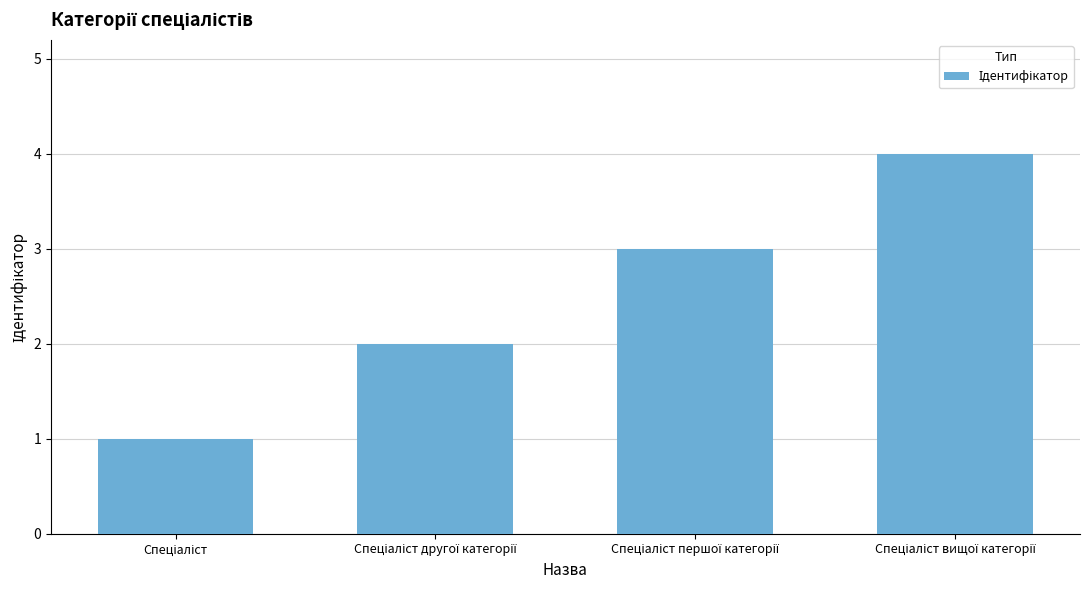

What is the greatest value displayed?

4